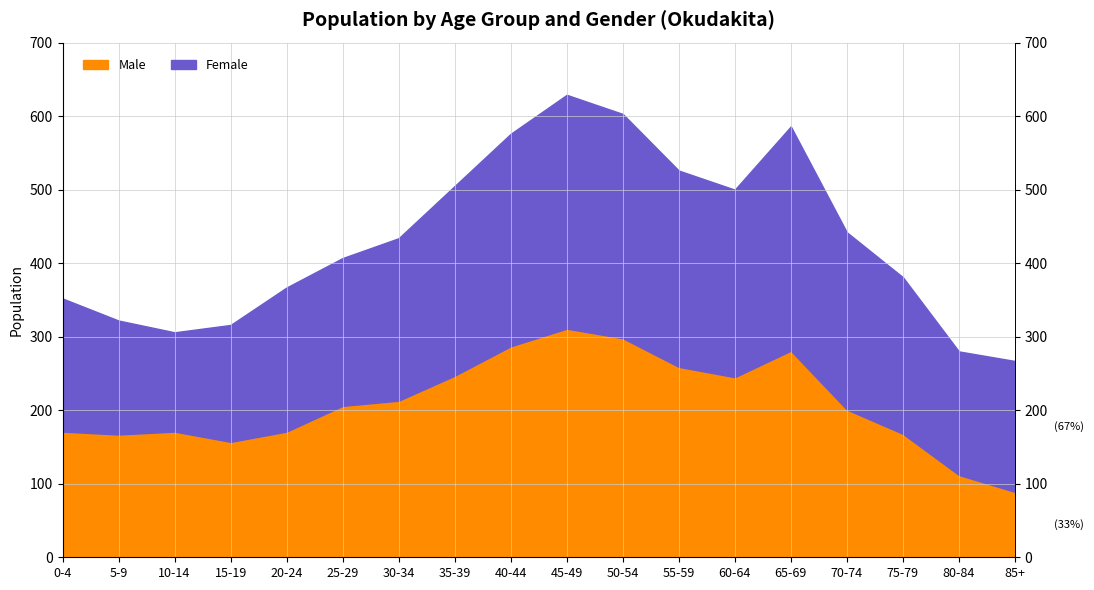

How many values exceed 206?

8